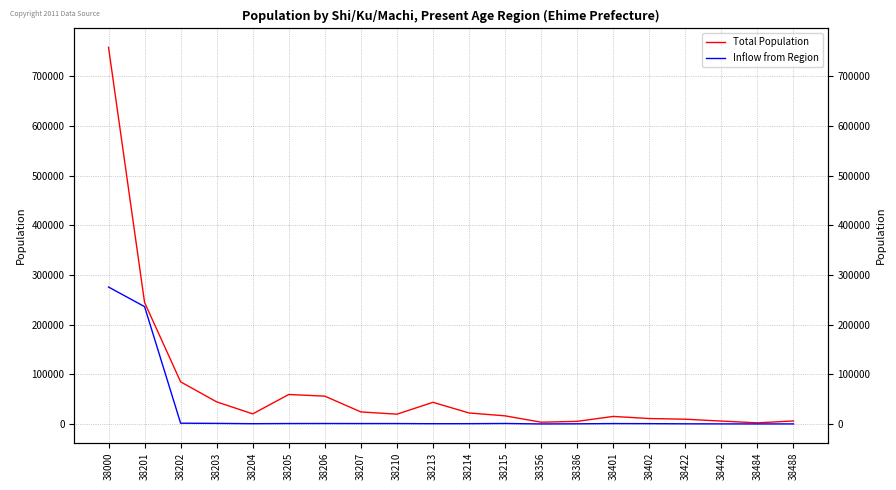

How many distinct data groups are displayed?

2